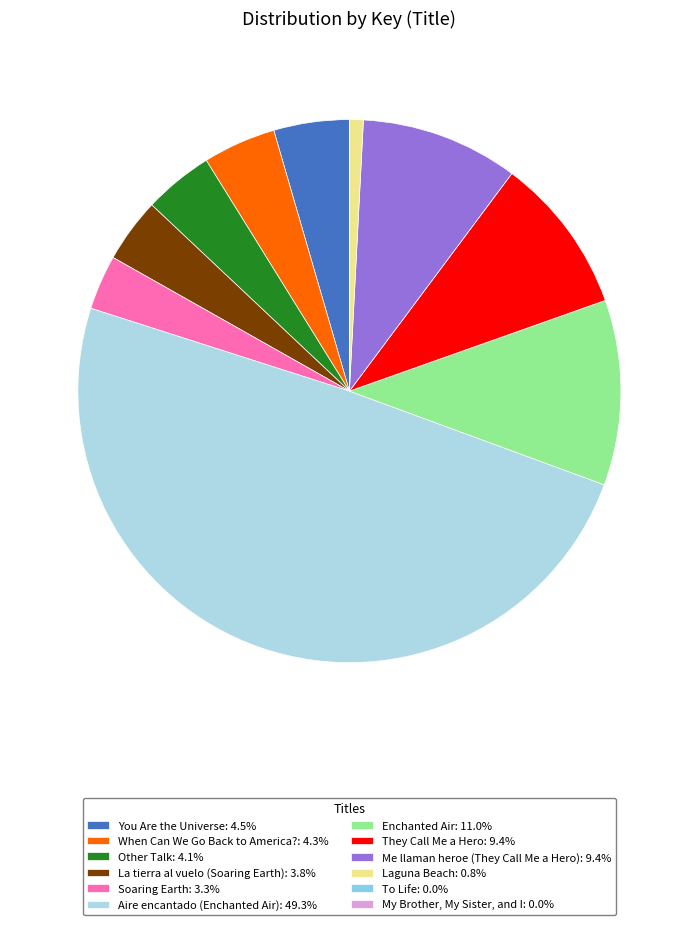

Is My Brother, My Sister, and I the majority of the pie?

No